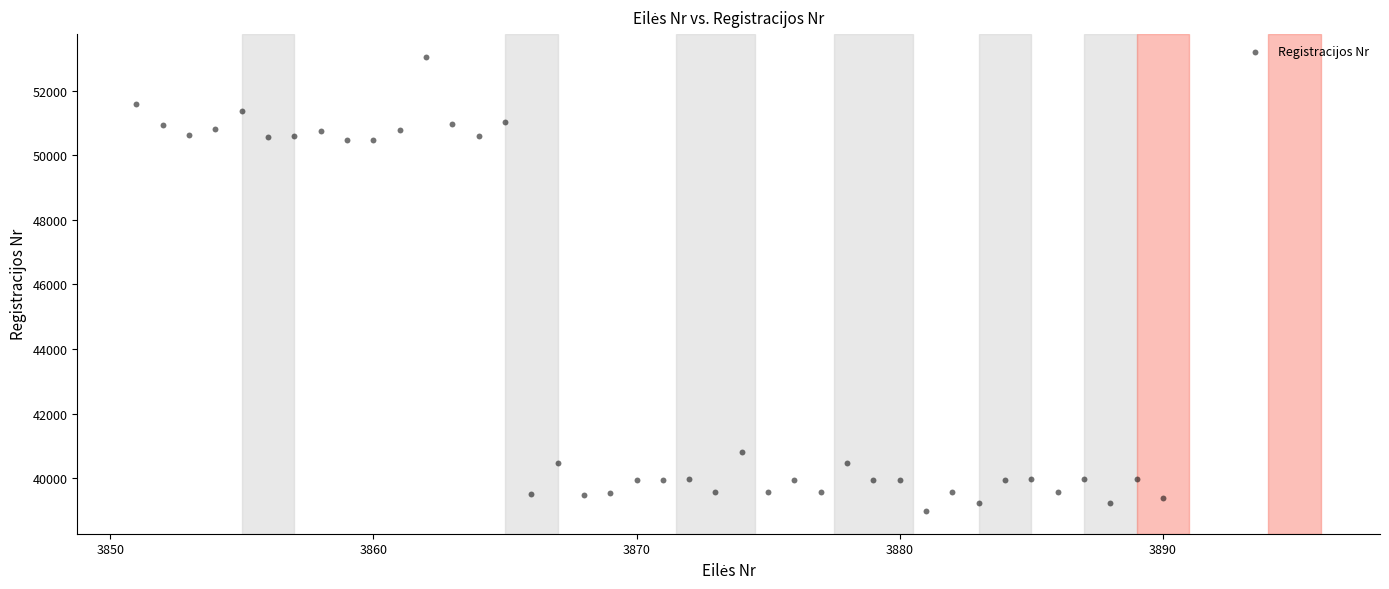

What is the range of Y values (max minus min)?

14077